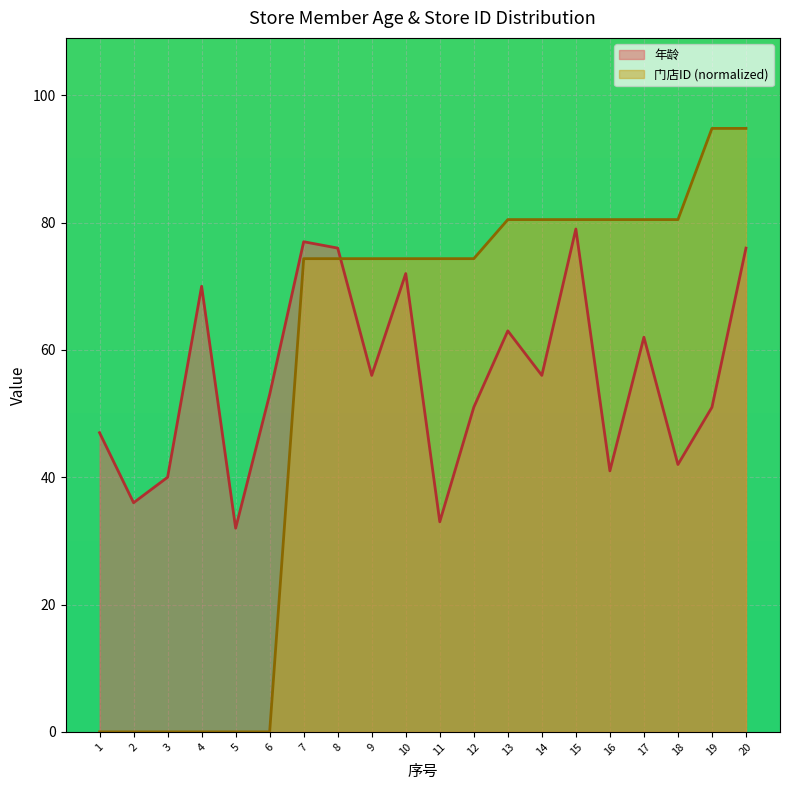

How many data points in 门店ID are less than 74?

6